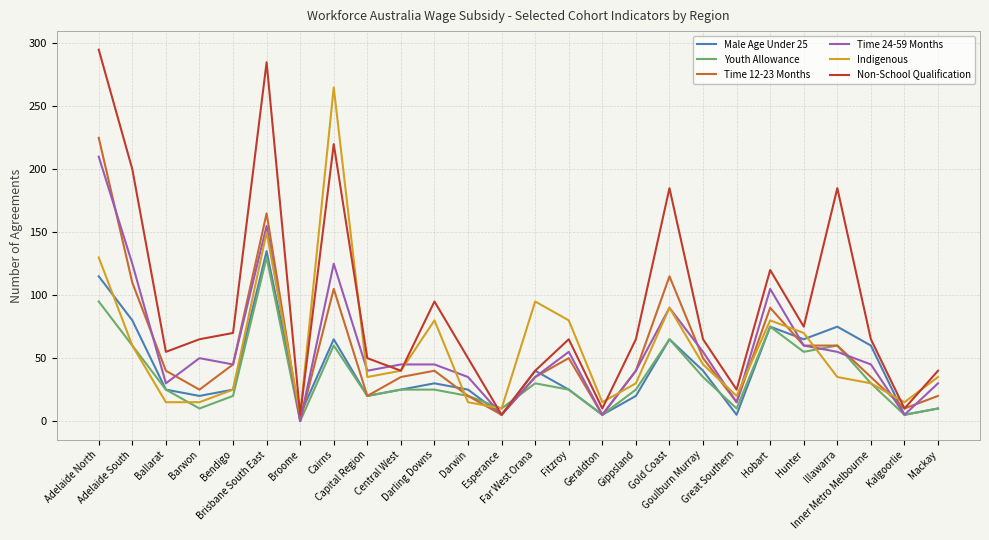

What value does the Non-School Qualification series have at Central West, to the nearest 5?

40